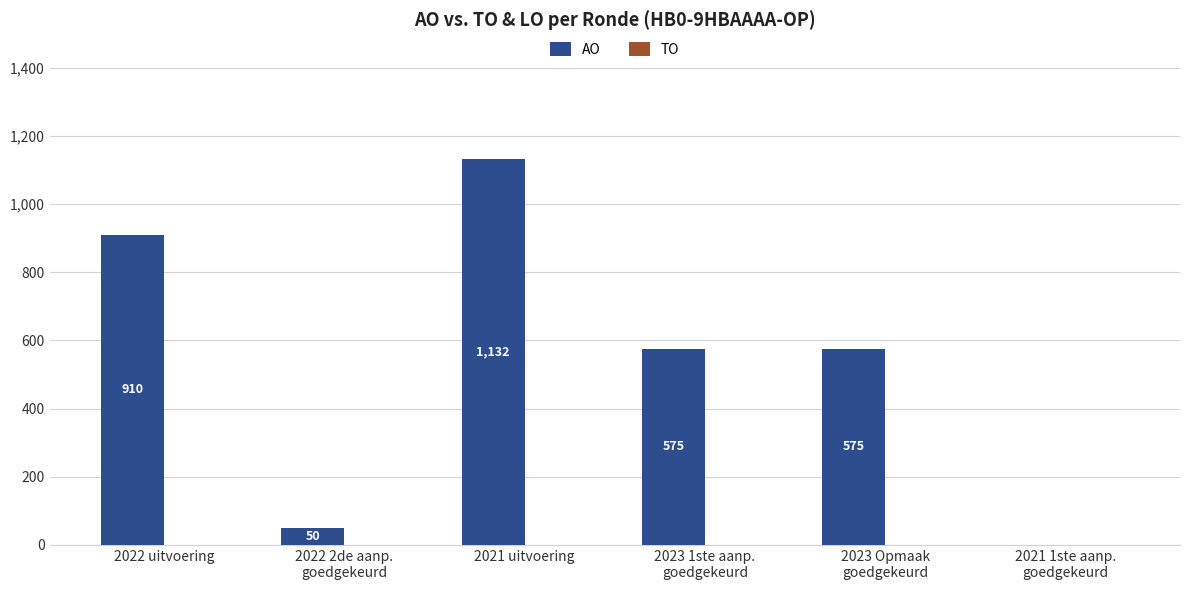

How many categories are shown in the chart?

6